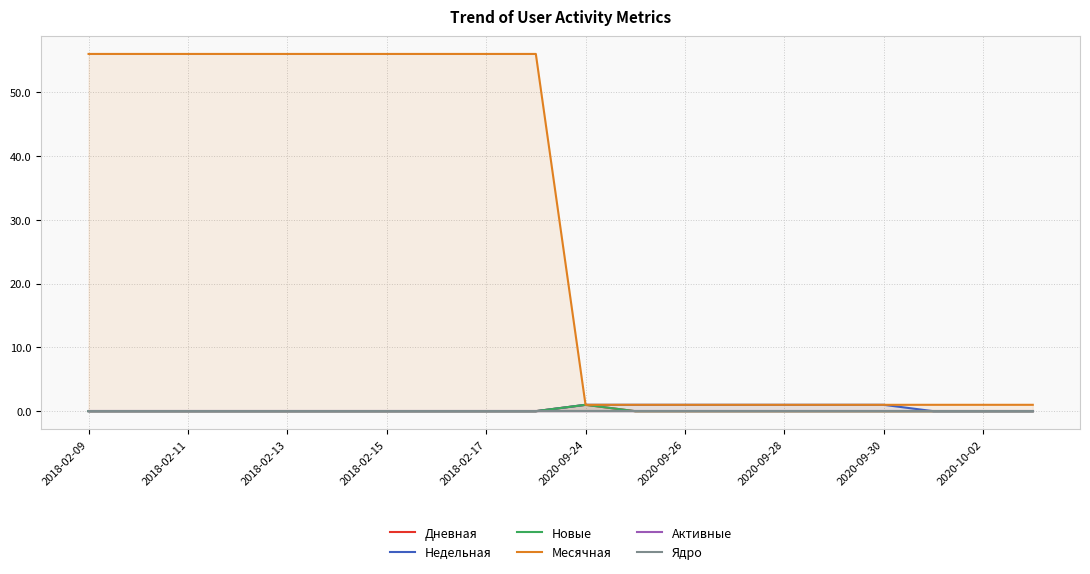

How many lines are shown in the chart?

6